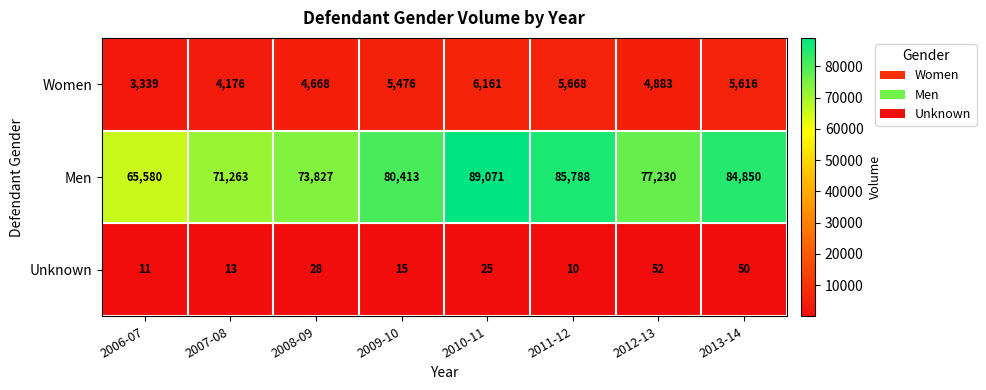

Reading left to right, extract all data points from this chart.

Women: 2006-07=3339	2007-08=4176	2008-09=4668	2009-10=5476	2010-11=6161	2011-12=5668	2012-13=4883	2013-14=5616
Men: 2006-07=65580	2007-08=71263	2008-09=73827	2009-10=80413	2010-11=89071	2011-12=85788	2012-13=77230	2013-14=84850
Unknown: 2006-07=11	2007-08=13	2008-09=28	2009-10=15	2010-11=25	2011-12=10	2012-13=52	2013-14=50